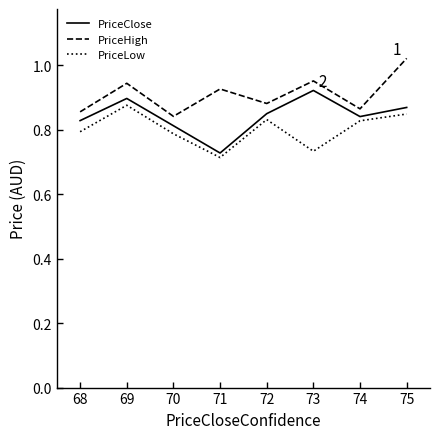

What is the total value across all series at 75?

2.7